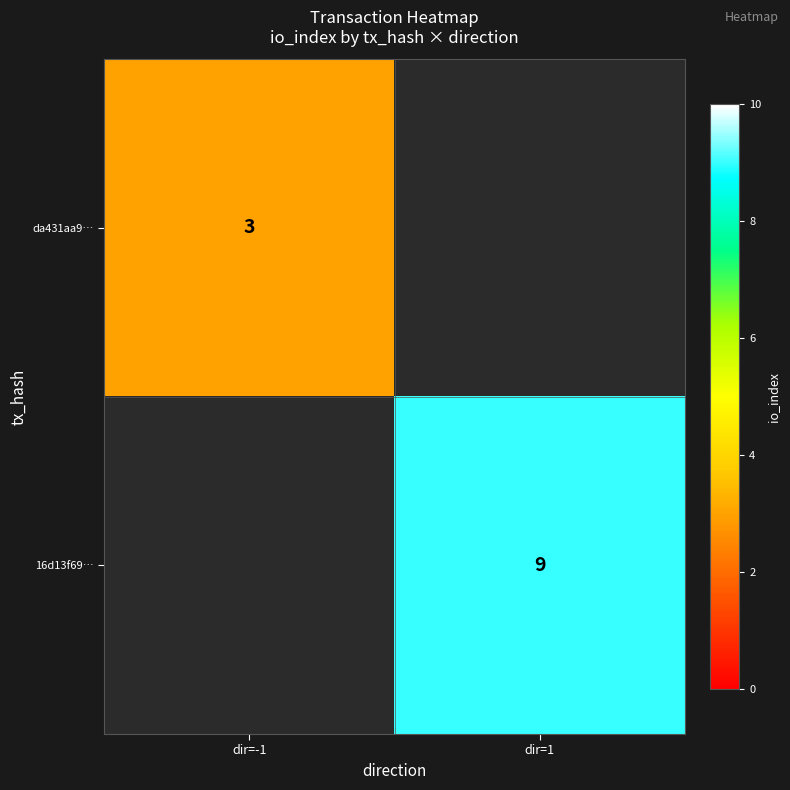

The da431aa9… series shows 3 at dir=-1. True or false?

True